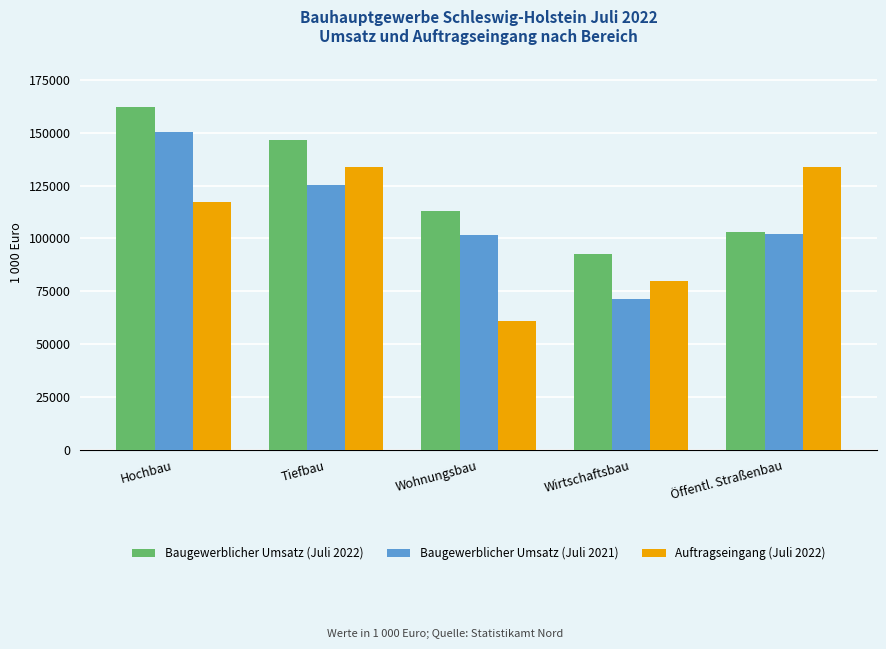

Where does the Auftragseingang (Juli 2022) series first go above 117059?

Hochbau